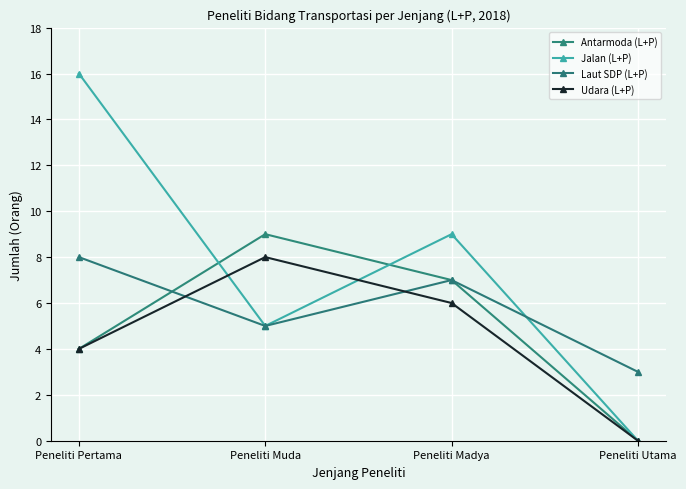

What is the sum of the Laut SDP (L+P) values at Peneliti Utama and Peneliti Muda?

8